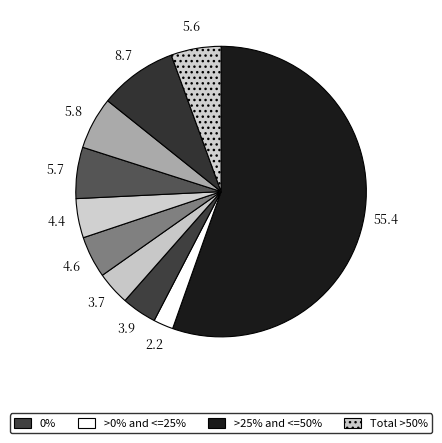

How many segments does this pie chart have?

10